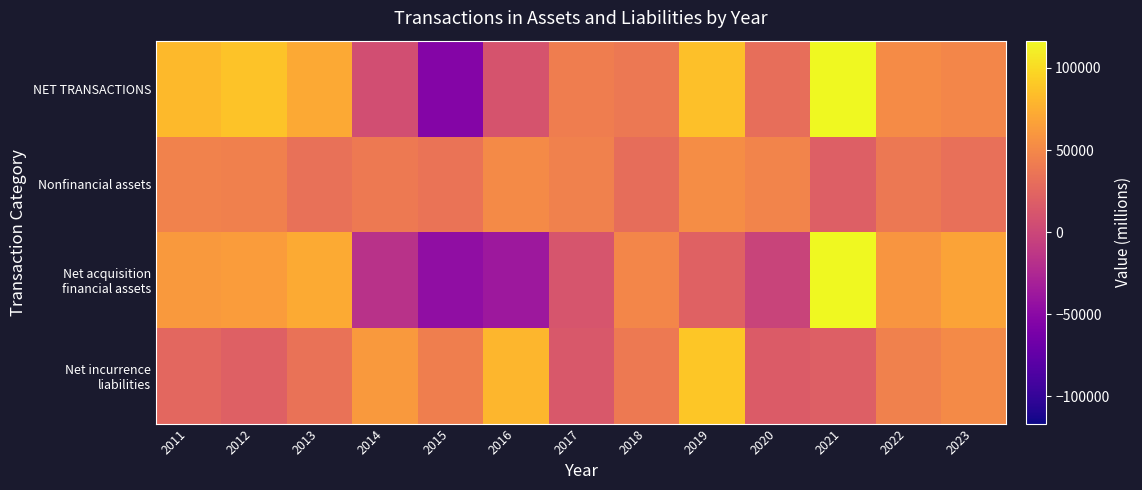

Which series changed the most between 2011 and 2020?

Net acquisition financial assets